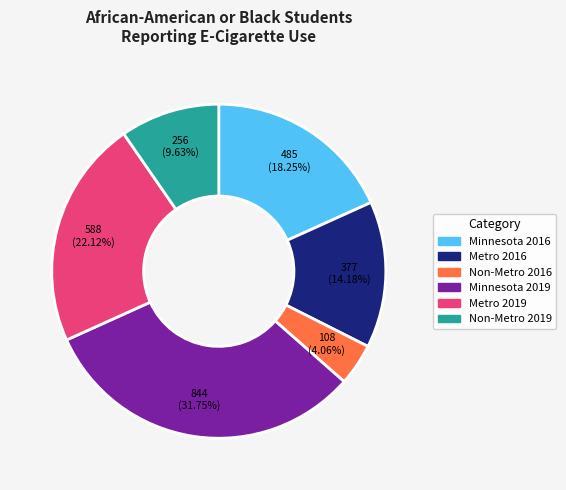

Is it true that Metro 2019 is 7% of the pie?

False